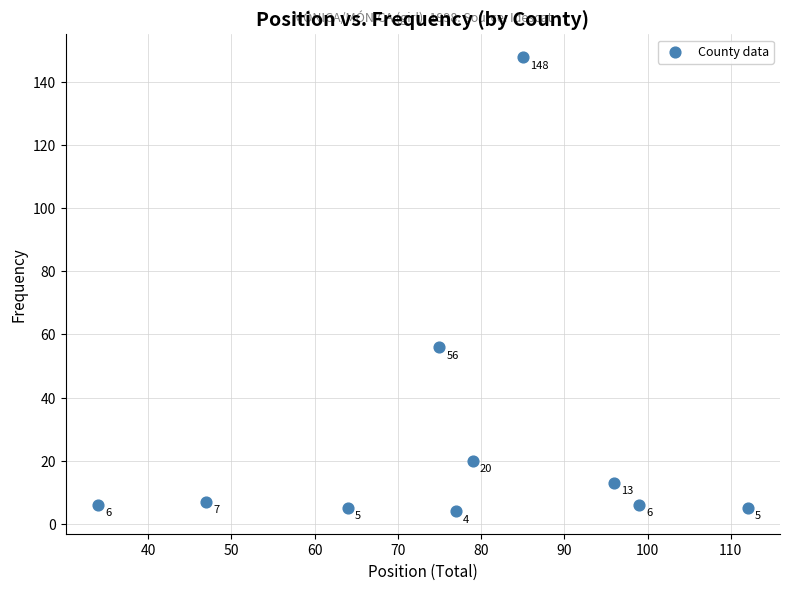

What is the average X value?

77